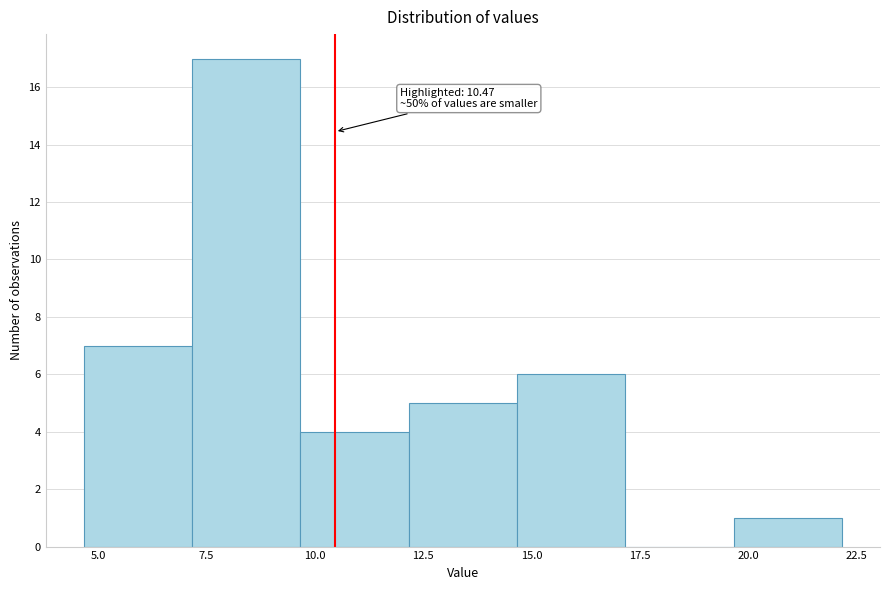

Over which range of the x-axis is the bar tallest?

7.0 to 9.5